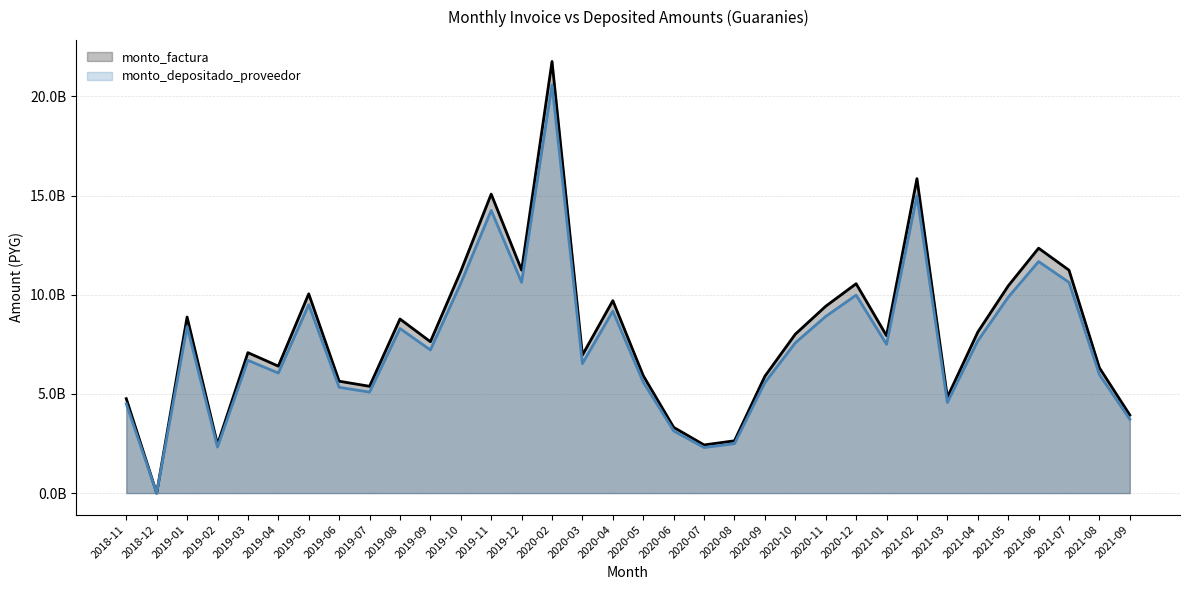

Between 2019-05 and 2019-10, which series saw the biggest shift?

monto_factura